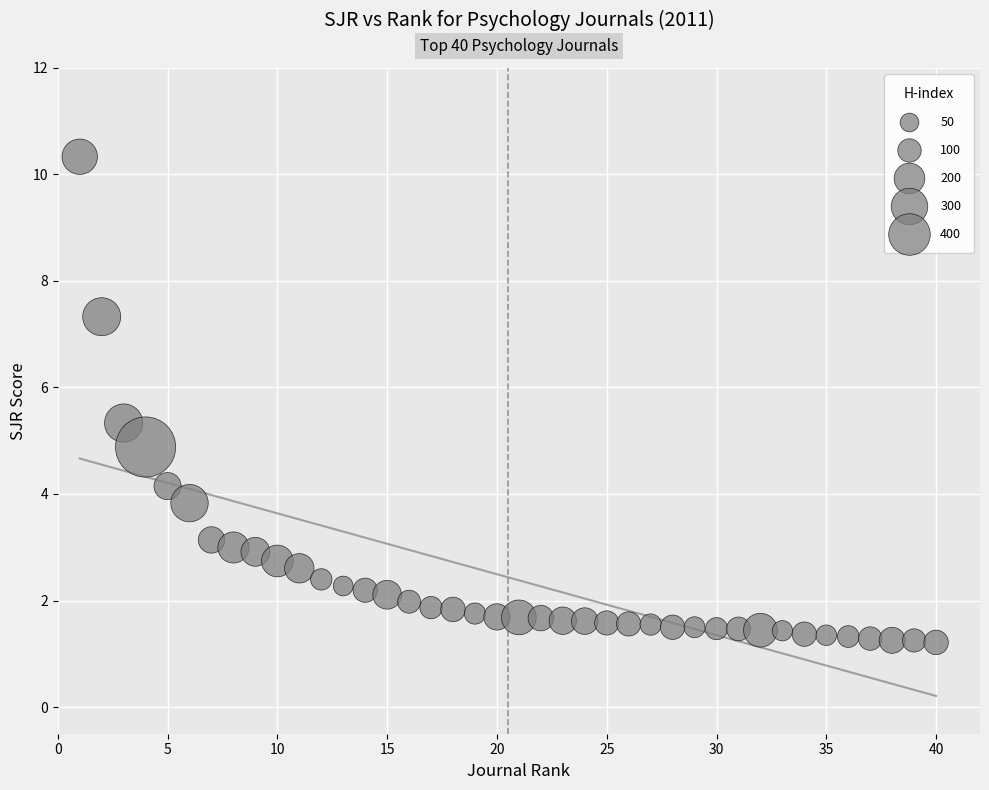

What is the range of Y values (max minus min)?

9.1